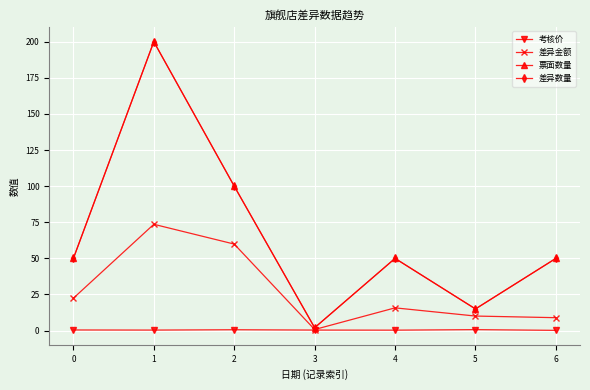

Which category has the lowest value across all series?

6